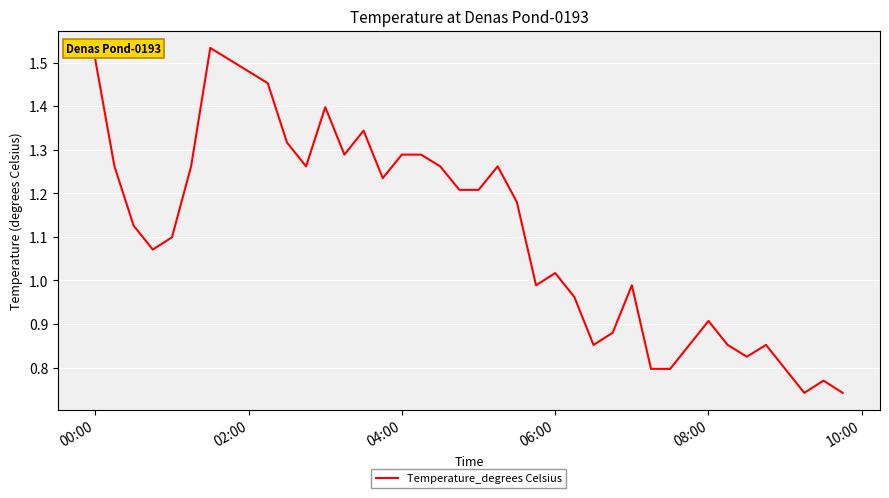

What is the difference between the maximum and second lowest values?

0.8